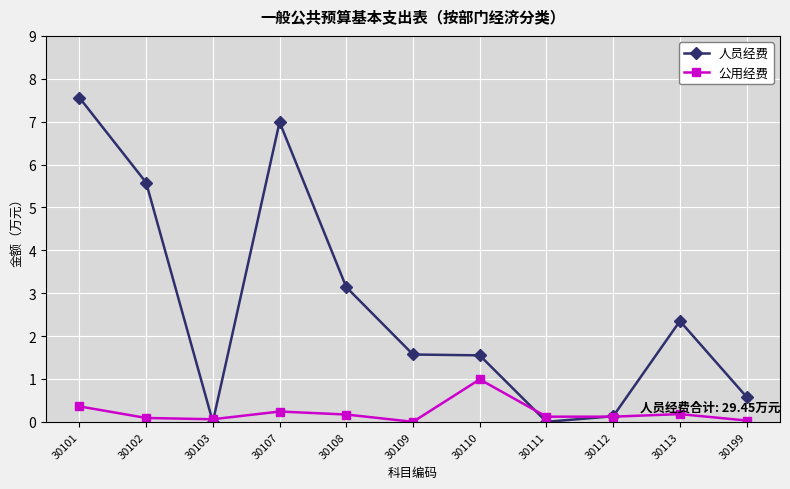

List the series in order of their overall mean, lowest first.

公用经费, 人员经费